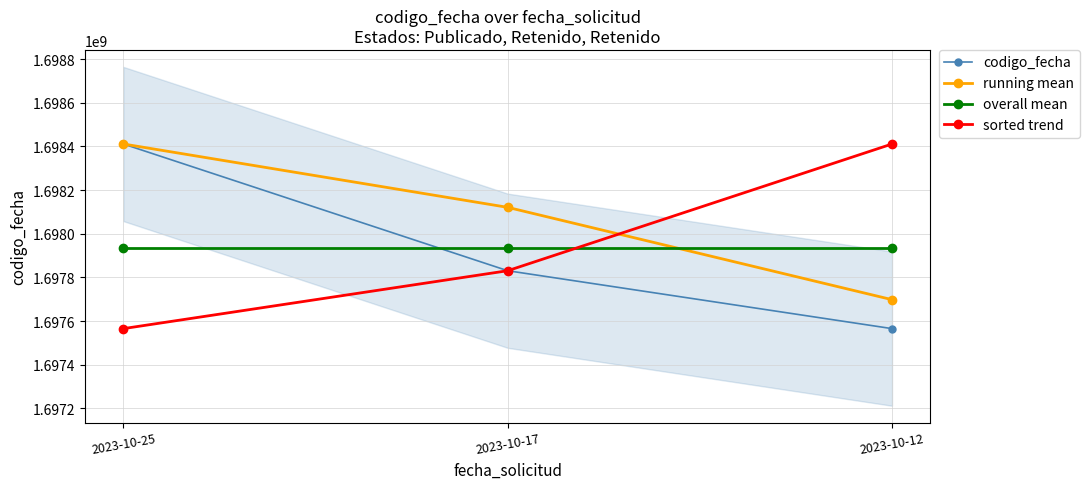

Rank the series by their maximum value, from lowest to highest.

overall mean, codigo_fecha, running mean, sorted trend